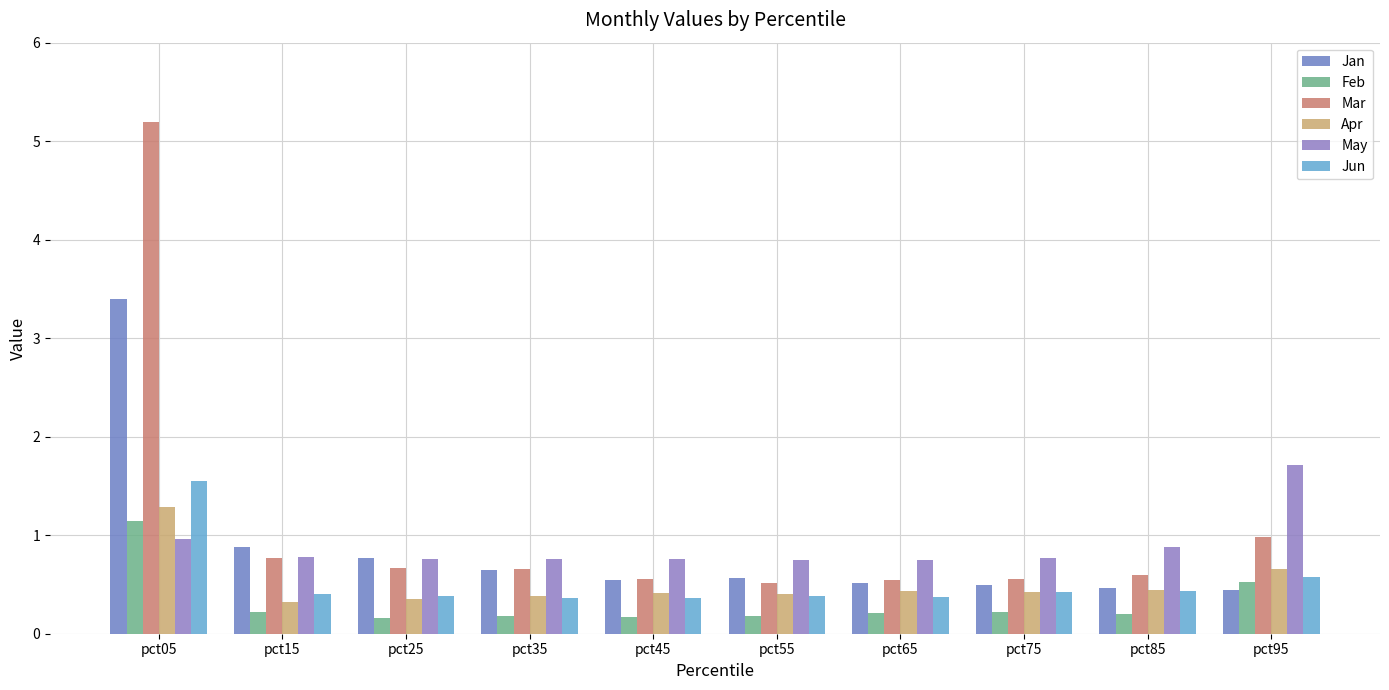

How many categories are shown in the chart?

10